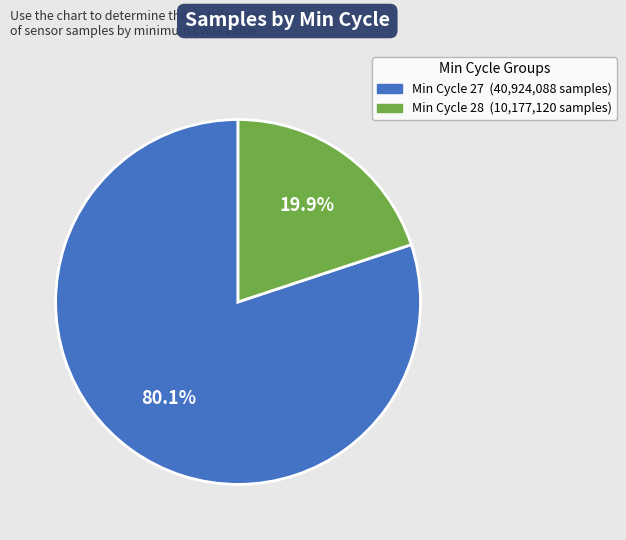

Does any single category account for the majority?

Yes